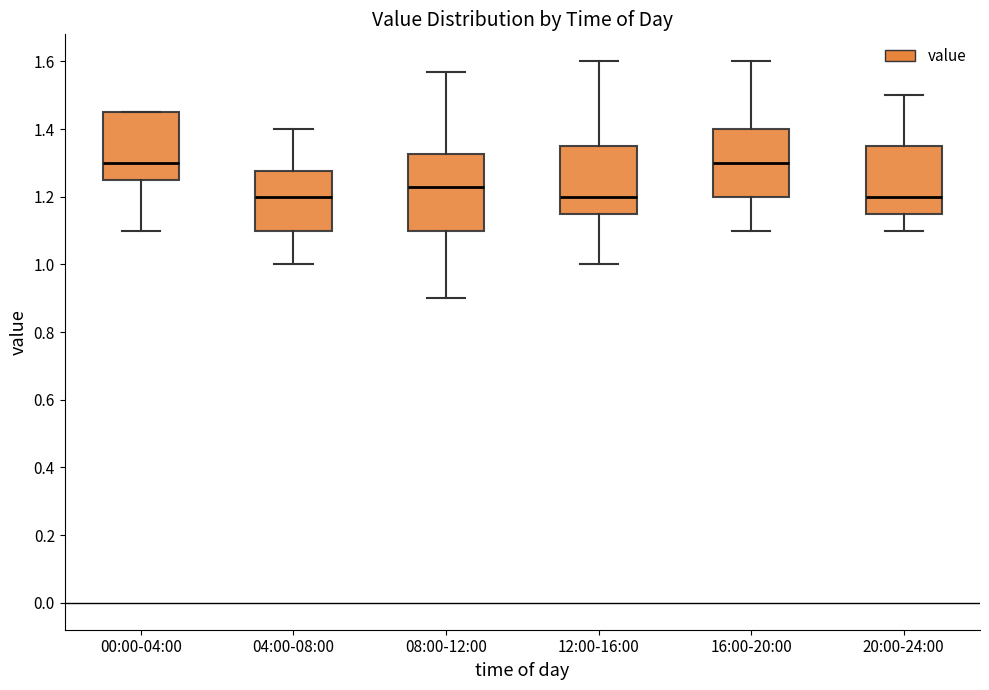

Reading left to right, transcribe this box plot: for each box, give where its median line is, the range the box spans, and where its two whiskers end, as read against the y-axis. The values are not printed on the chart, so give them approximately, as read against the axis.

00:00-04:00: median 1.30, box 1.26 to 1.46, whiskers 1.10 to 1.46
04:00-08:00: median 1.20, box 1.10 to 1.28, whiskers 1.00 to 1.40
08:00-12:00: median 1.24, box 1.10 to 1.32, whiskers 0.90 to 1.58
12:00-16:00: median 1.20, box 1.16 to 1.36, whiskers 1.00 to 1.60
16:00-20:00: median 1.30, box 1.20 to 1.40, whiskers 1.10 to 1.60
20:00-24:00: median 1.20, box 1.16 to 1.36, whiskers 1.10 to 1.50